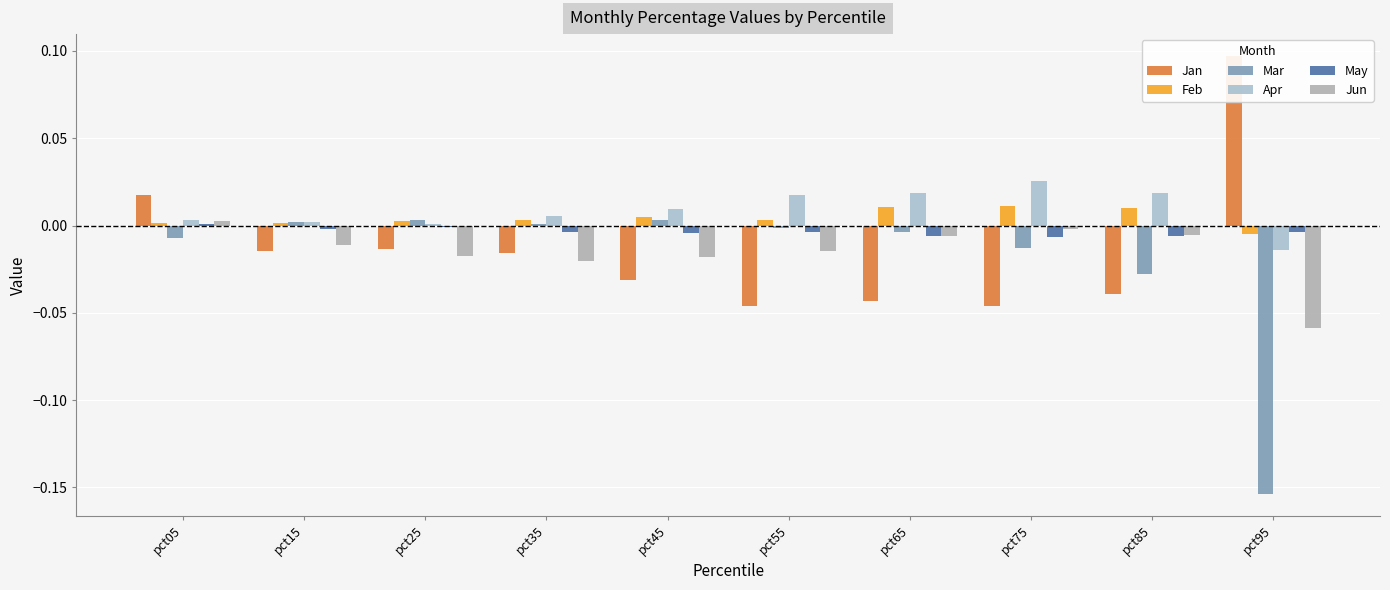

Count the number of categories in the chart.

10